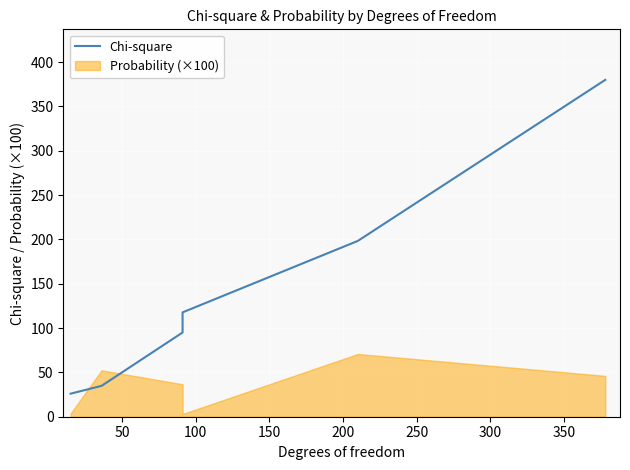

Does the chart display data point markers on the line(s)?

No